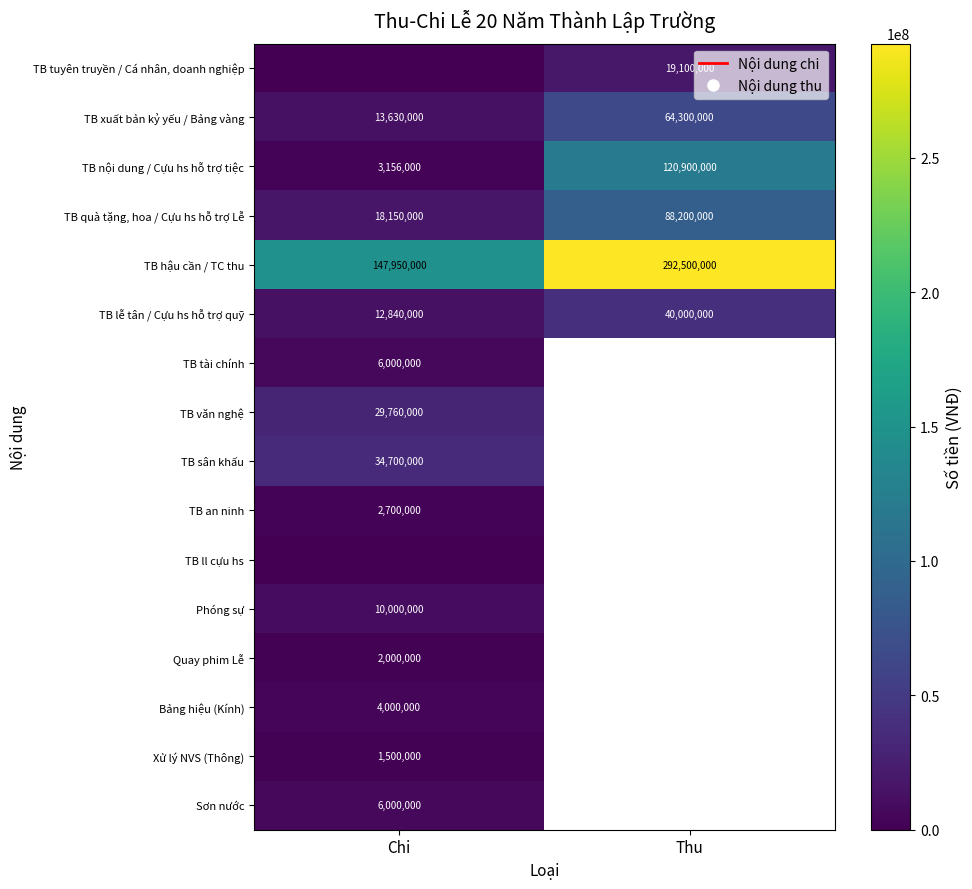

How many TB lễ tân / Cựu hs hỗ trợ quỹ values are between 12840000 and 40000000?

2